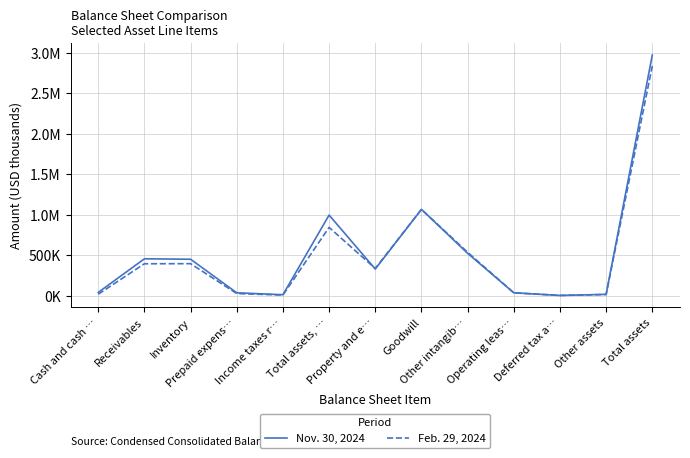

Does the chart display data point markers on the line(s)?

No